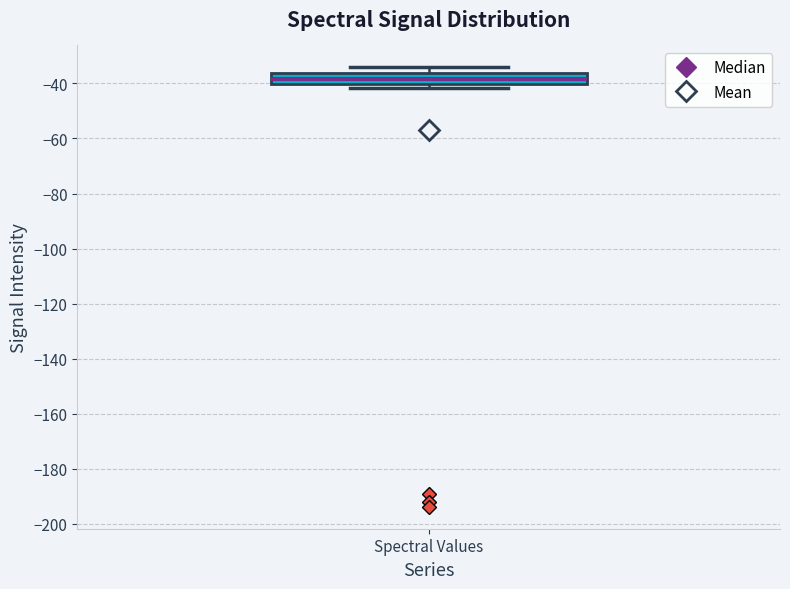

Read this box plot against the y-axis: the position of the median line, the range covered by the box, and the ends of both whiskers. The values are not printed on the chart, so give them approximately, as read against the axis.

median -38, box -40 to -36, whiskers -42 to -34